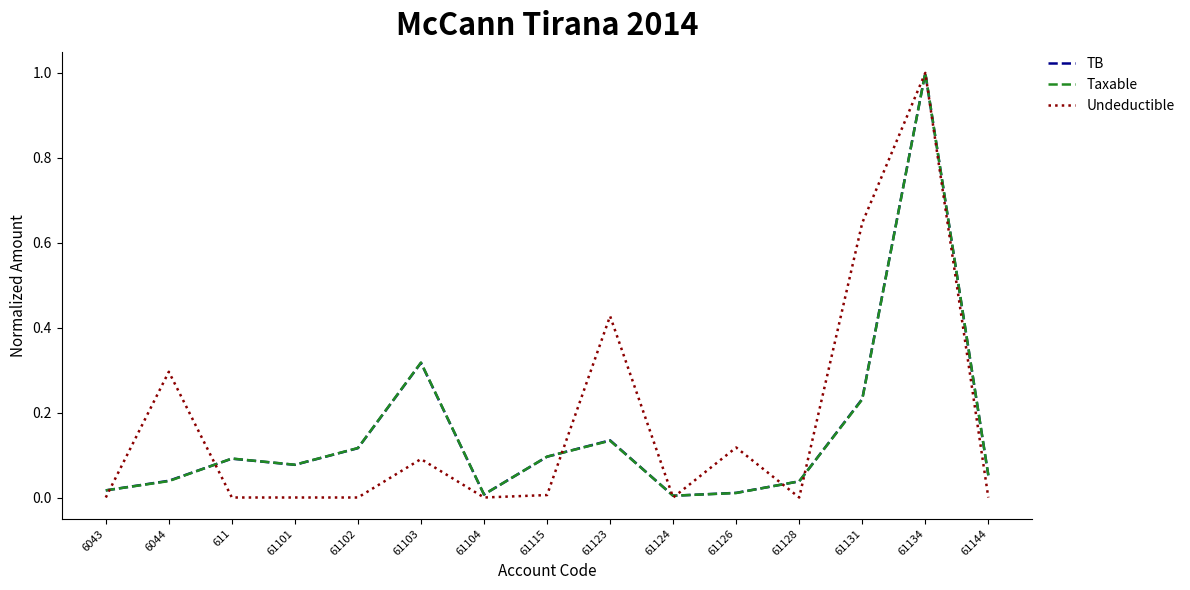

Is this an area chart (filled region under the line)?

No